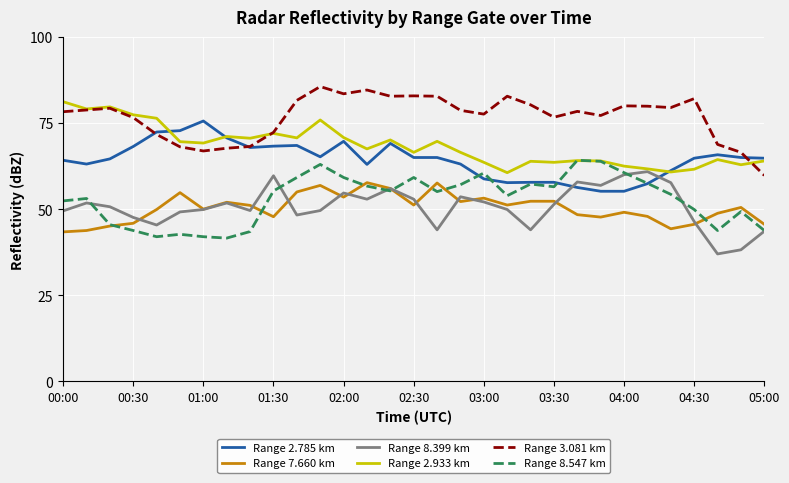

What is the minimum value for Range 3.081 km?

59.8